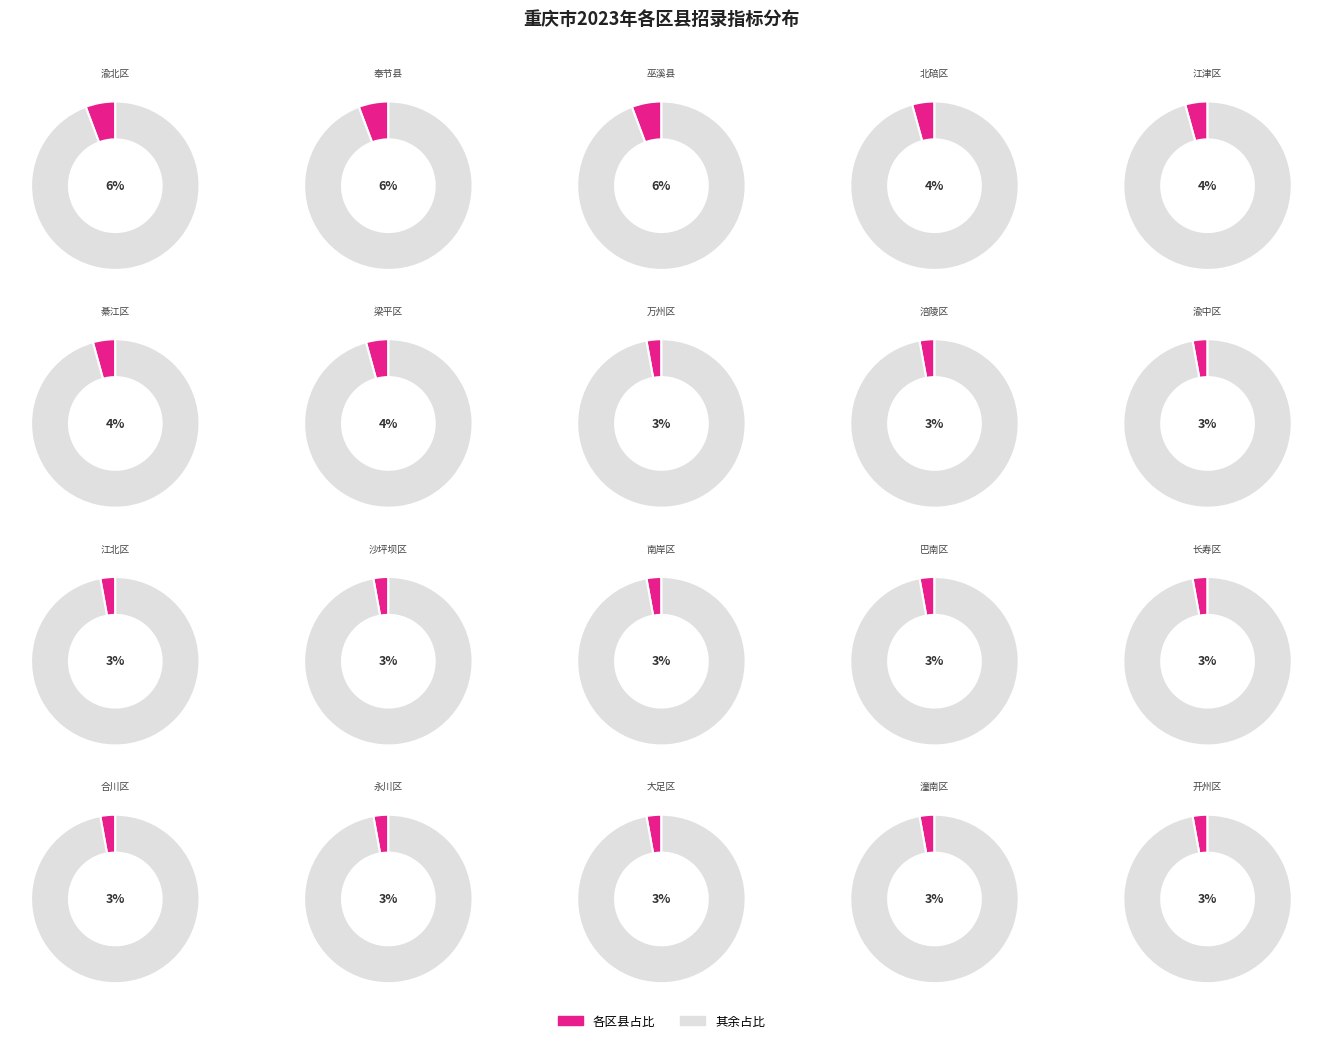

To the nearest percent, what percentage of the pie is 开州区?

3%